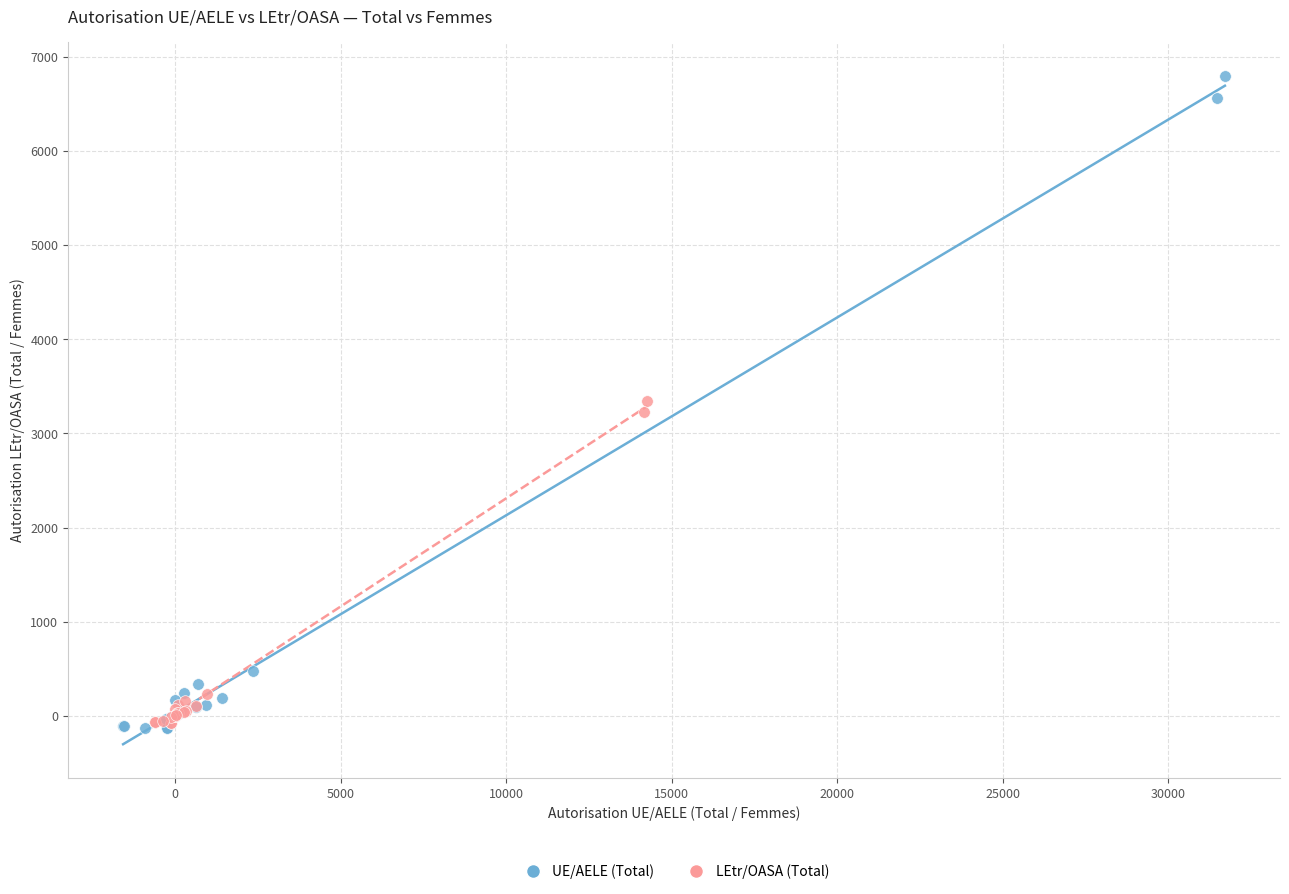

Which series contains the highest Y value?

UE/AELE (Total)